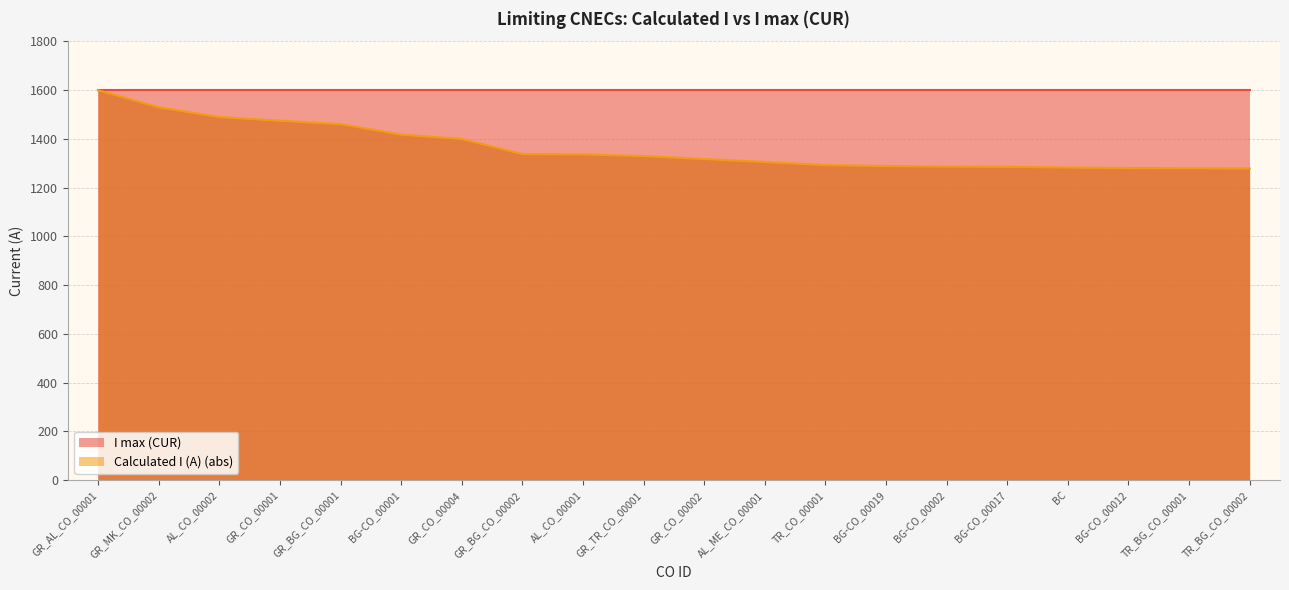

Where is the data nearest to the value 1438?

BG-CO_00001